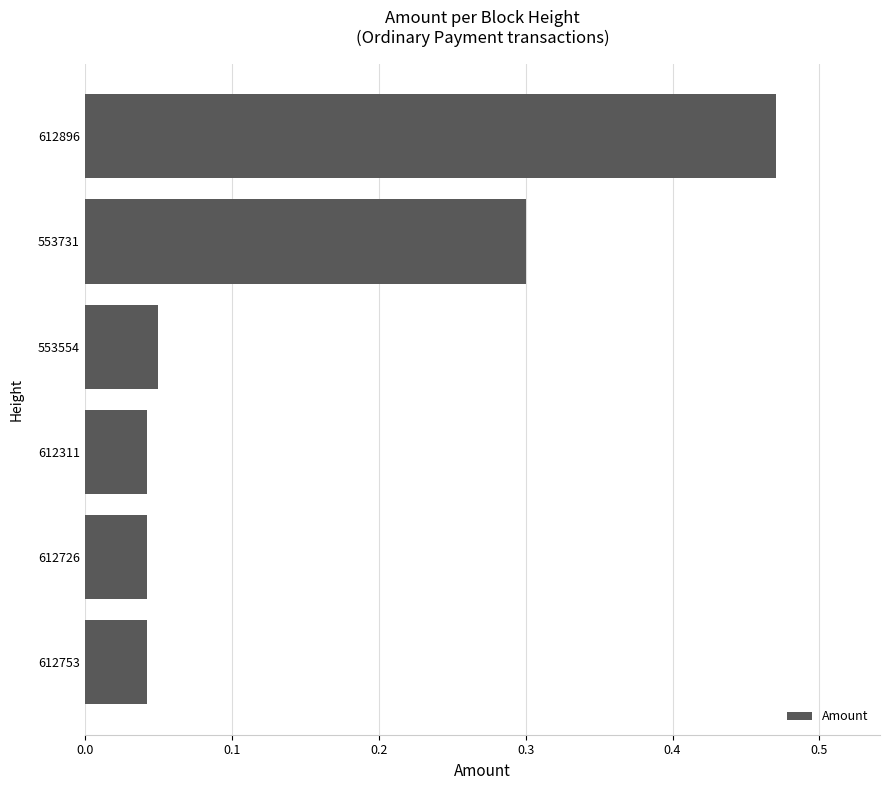

What value does the data have at 553731?

0.3